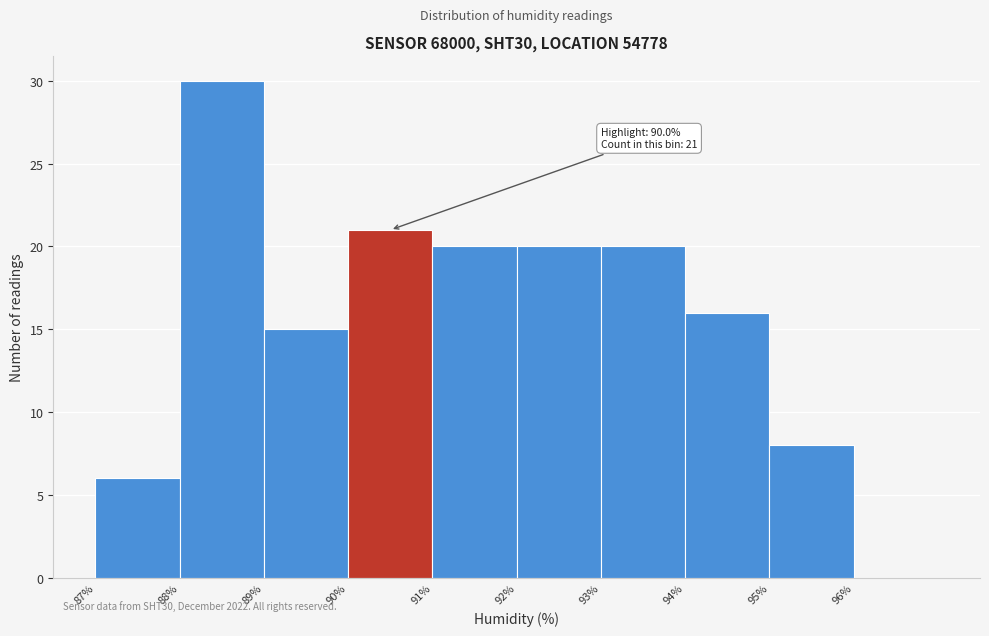

Over which range of the x-axis is the bar tallest?

88 to 89